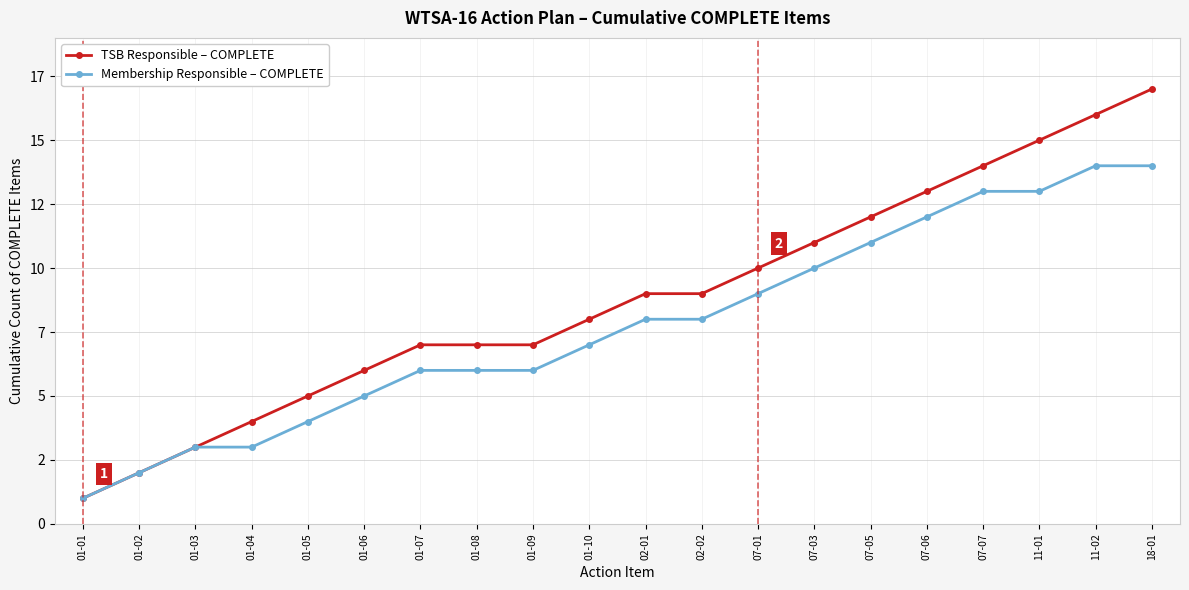

Which label corresponds to the smallest value in the chart?

01-01